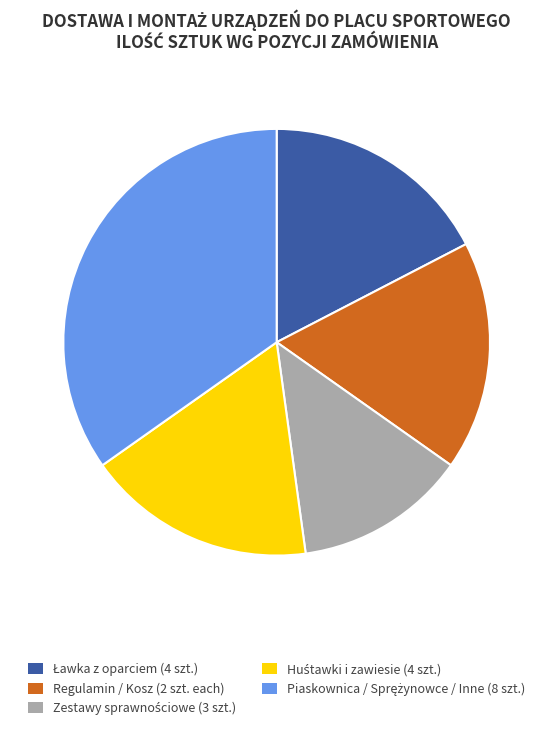

Does any single category account for the majority?

No